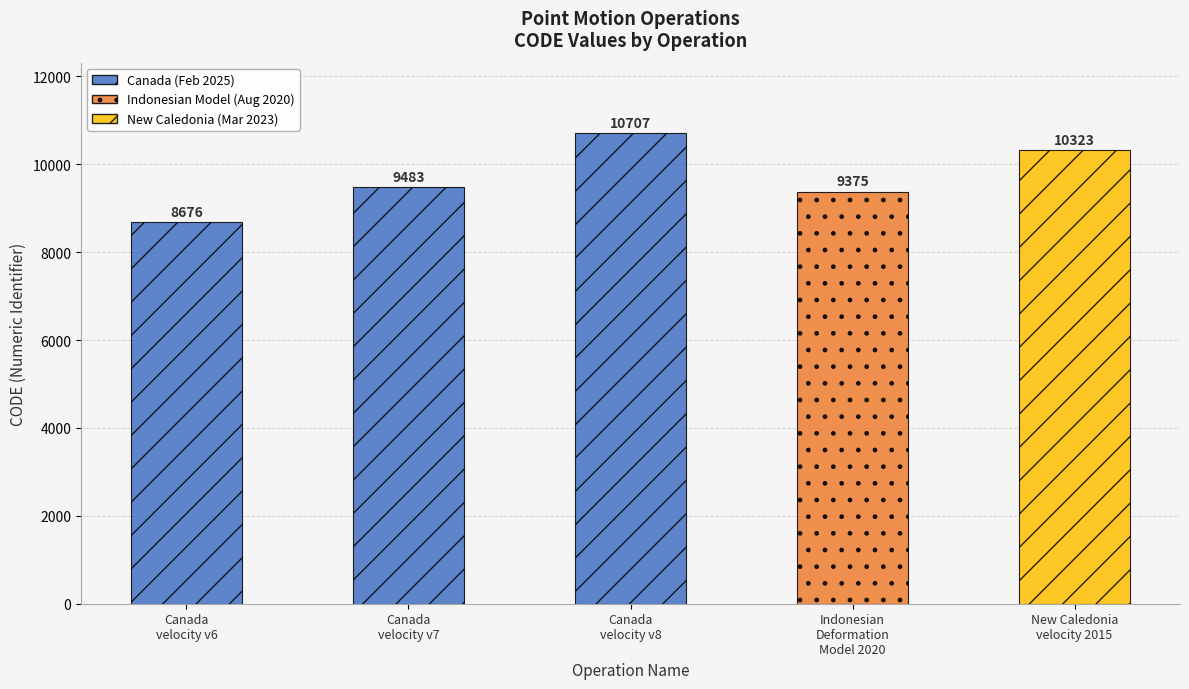

What is the difference between the maximum and minimum values?

2031